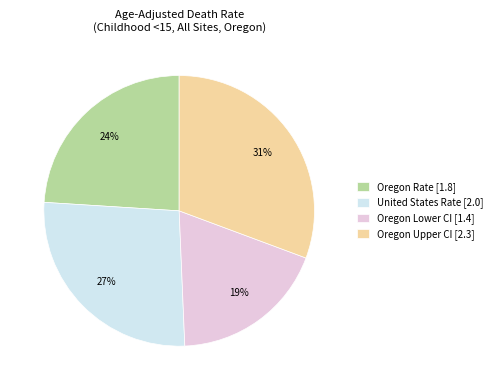

What is the smallest slice in the pie chart?

Oregon Lower CI [1.4]